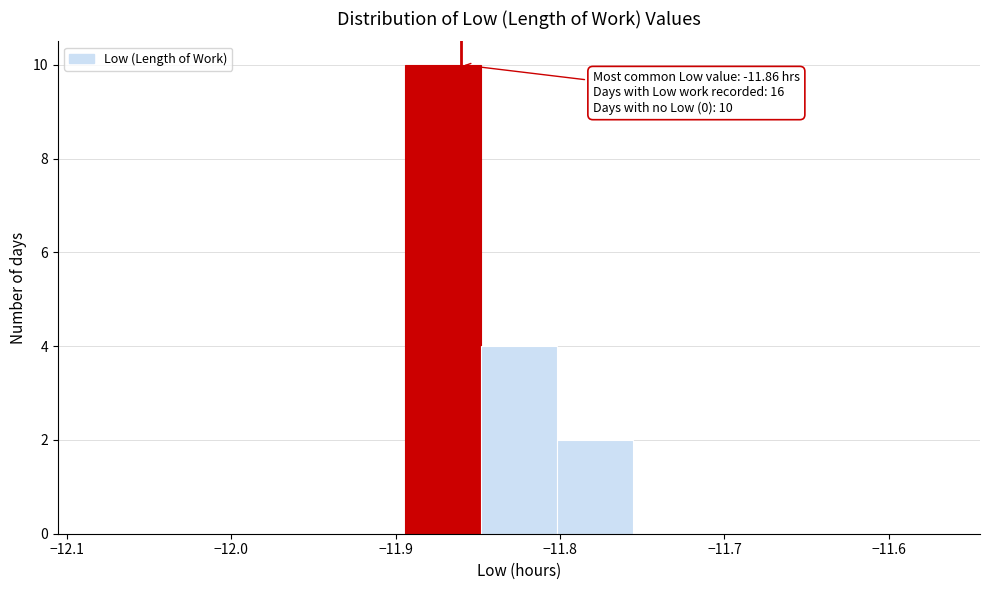

Which range on the x-axis has the tallest bar?

-11.89 to -11.85